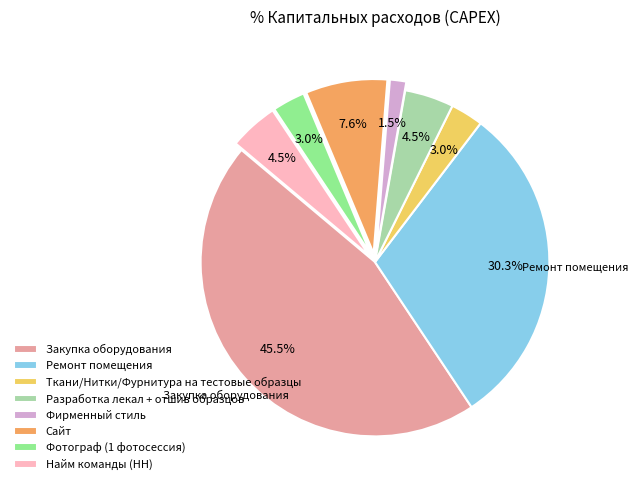

Which category has the smallest portion of the pie?

Фирменный стиль